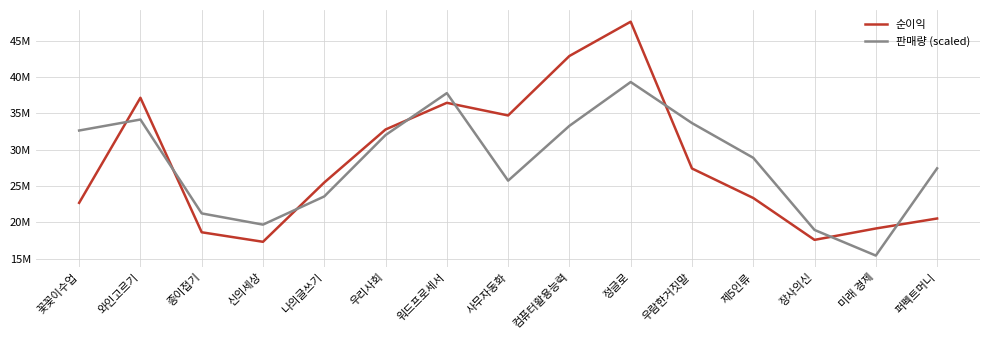

True or false: 순이익 has more than 2 points higher than both neighbors.

True